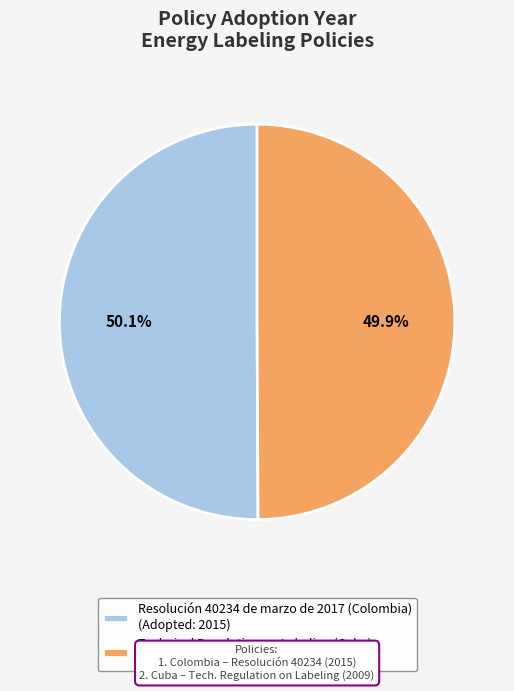

Is there any slice that represents more than half of the pie?

Yes